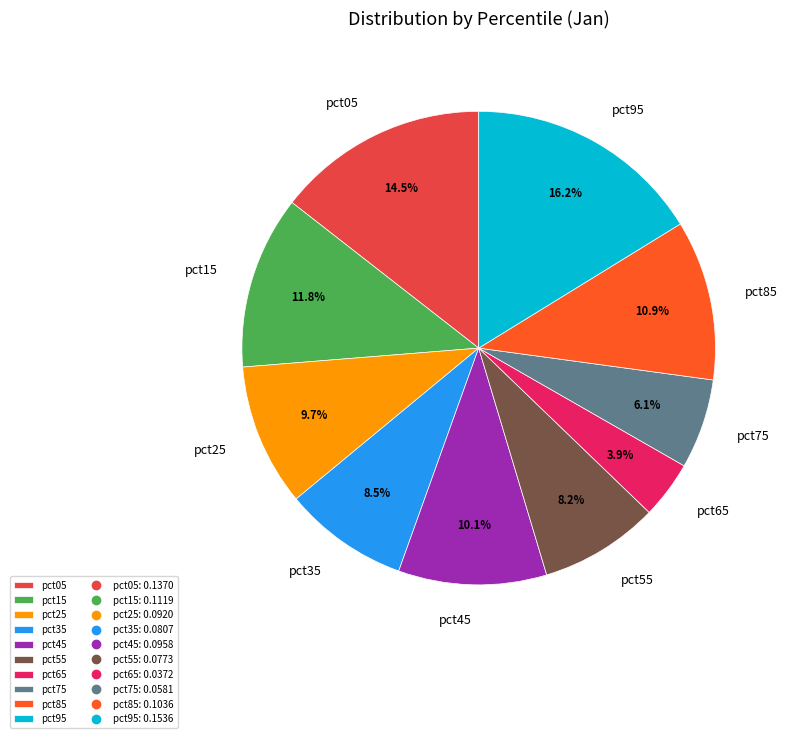

Which category has the biggest portion of the pie?

pct95